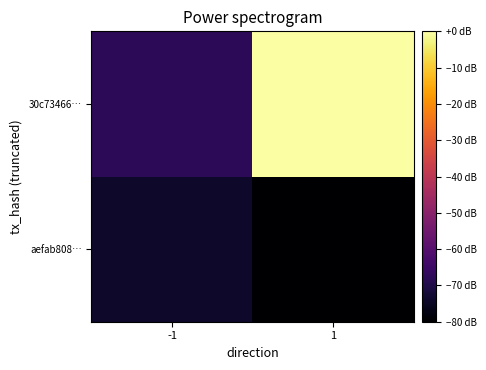

What is the total value across all series at 1?

-80.0